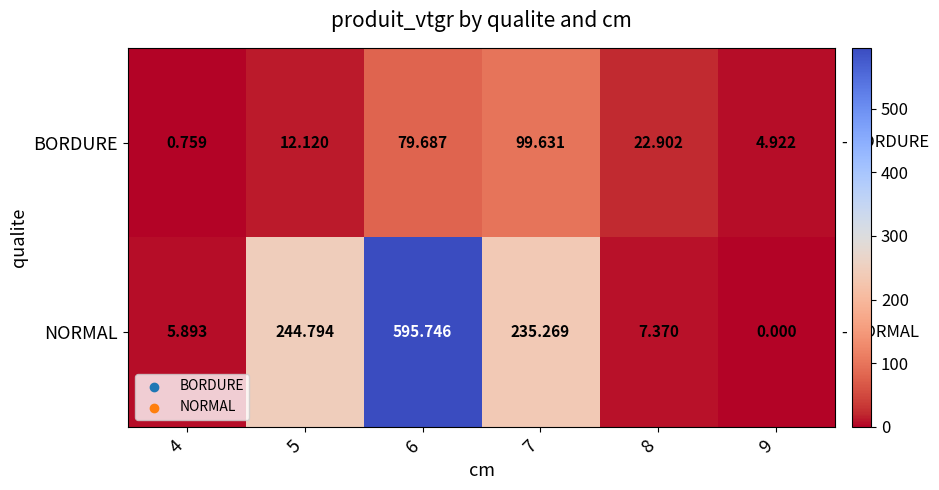

Between 5 and 8, which series saw the biggest shift?

NORMAL